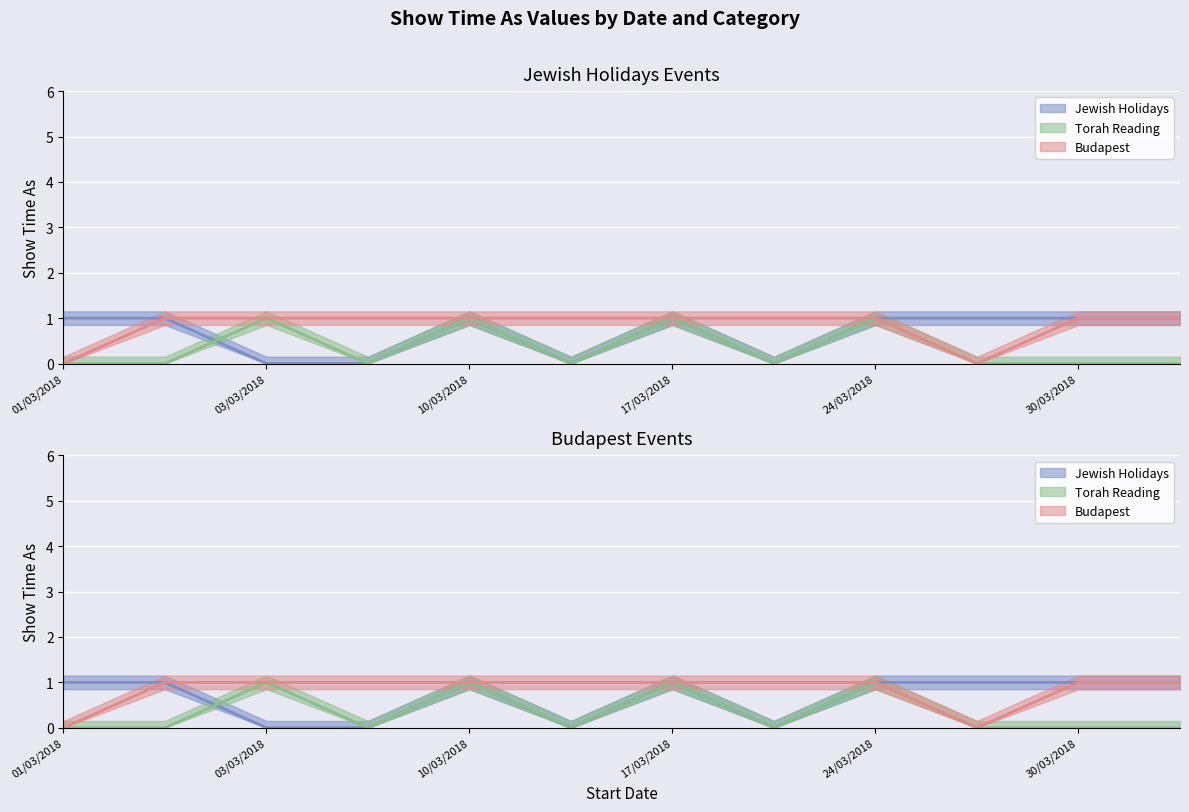

True or false: Budapest and Torah Reading cross at least once.

False